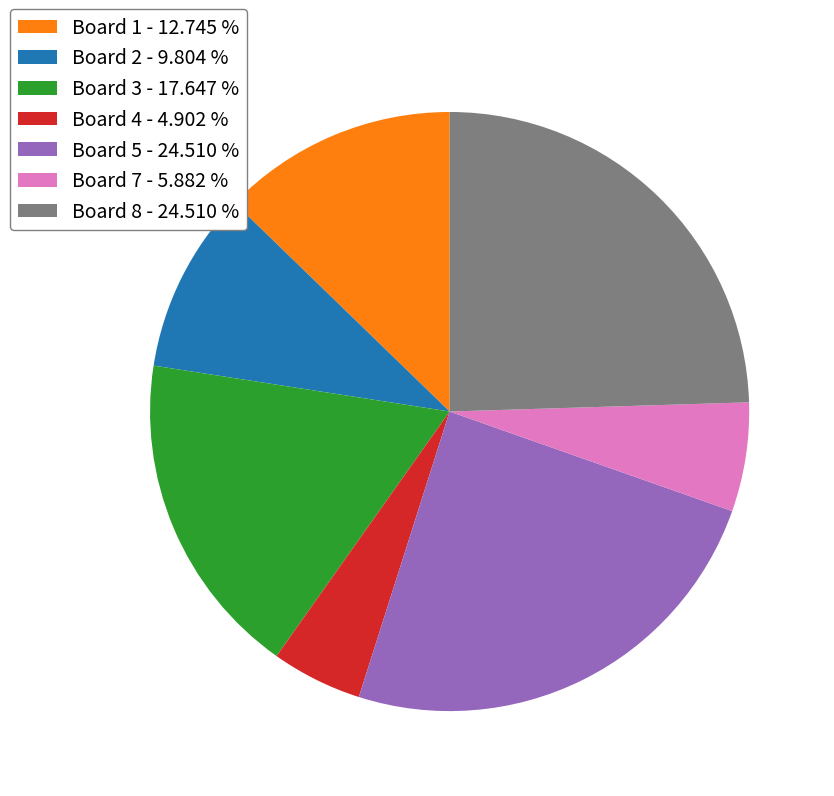

Approximately how many times larger is the value at Board 8 - 24.510 % compared to Board 3 - 17.647 %?

1.4